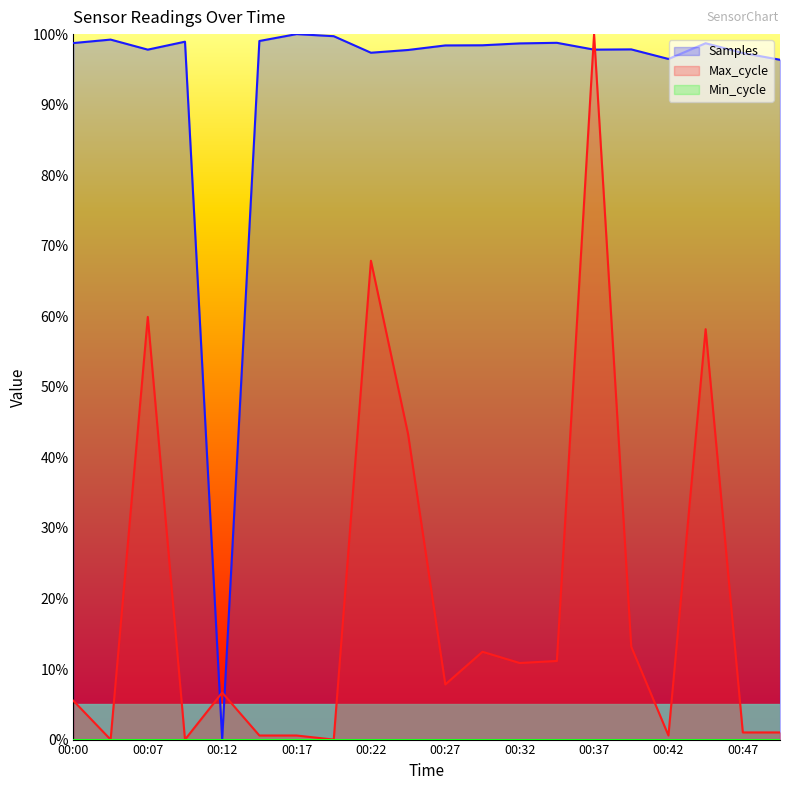

At which label does Max_cycle reach its peak?

00:37